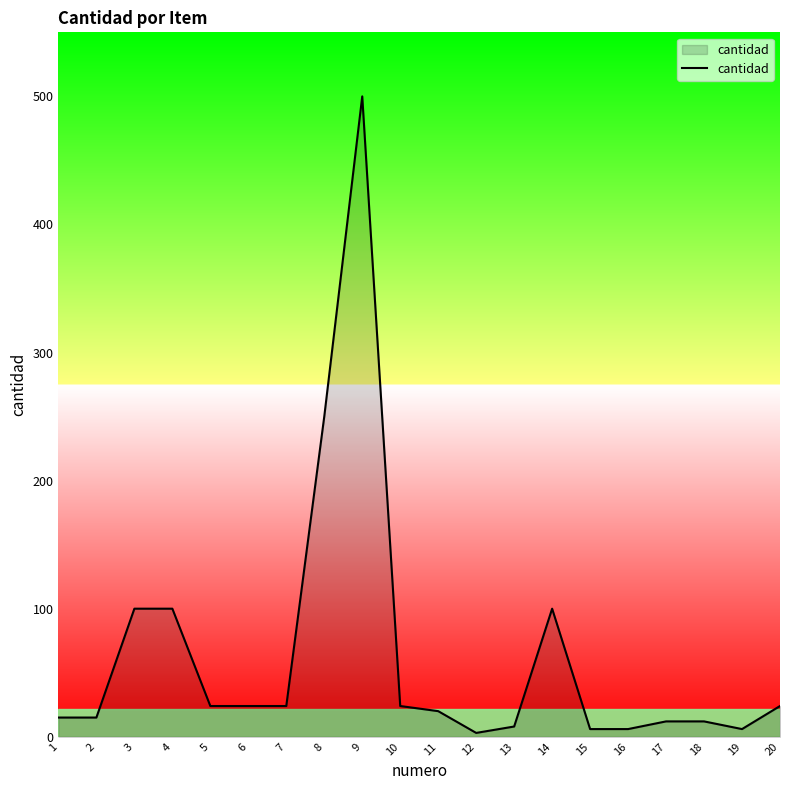

What is the average value?

64